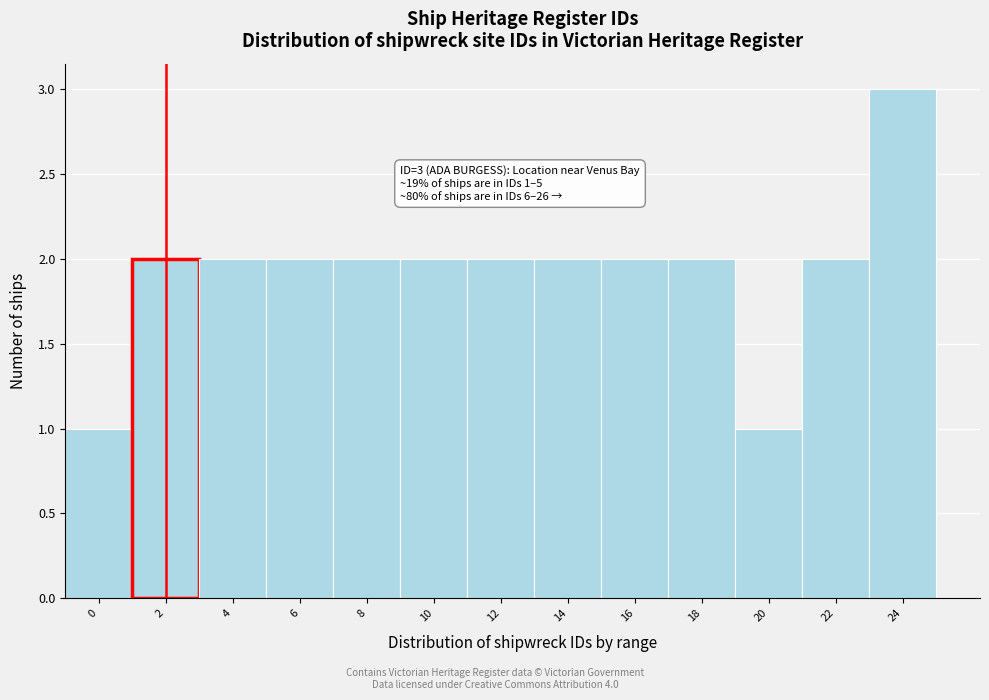

Reading left to right, extract all data points from this chart.

0=1	2=2	4=2	6=2	8=2	10=2	12=2	14=2	16=2	18=2	20=1	22=2	24=3